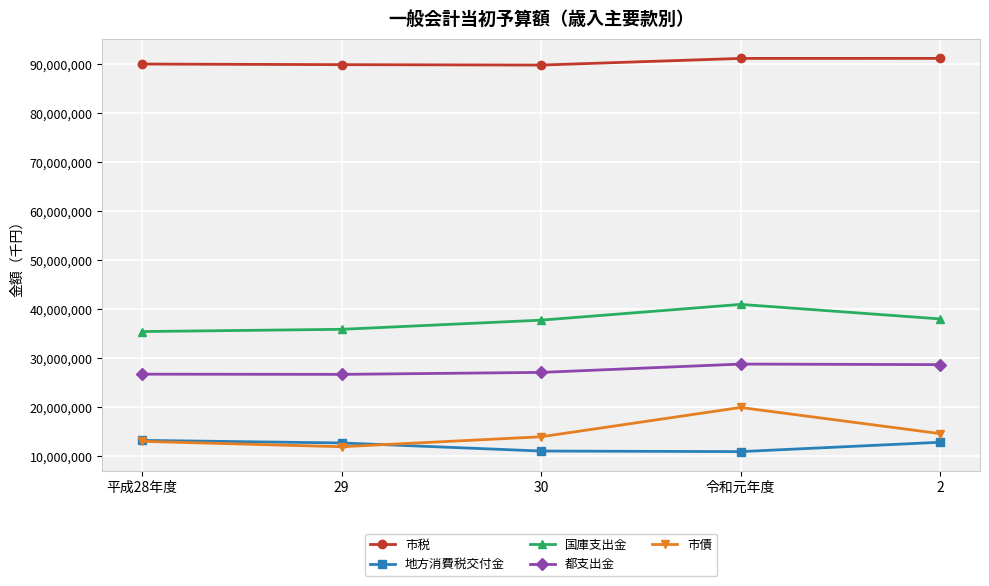

What is the minimum value for 国庫支出金?

35429776